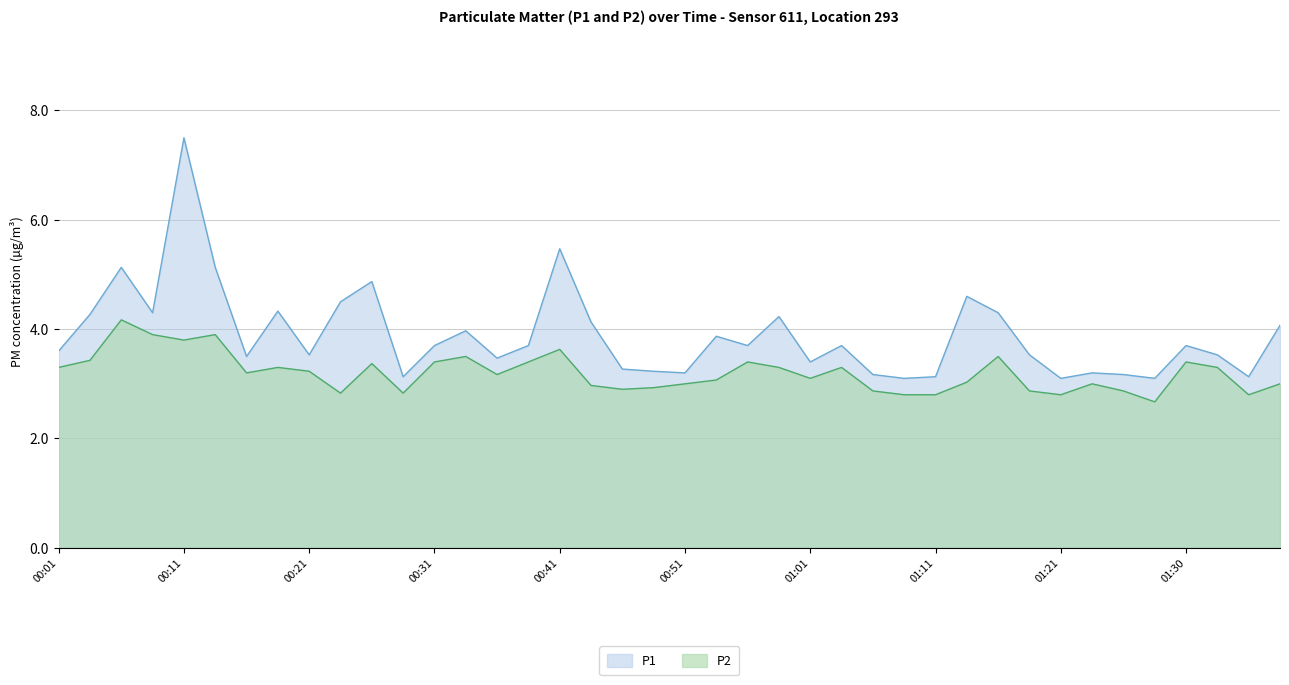

True or false: P1 and P2 intersect in this chart.

False